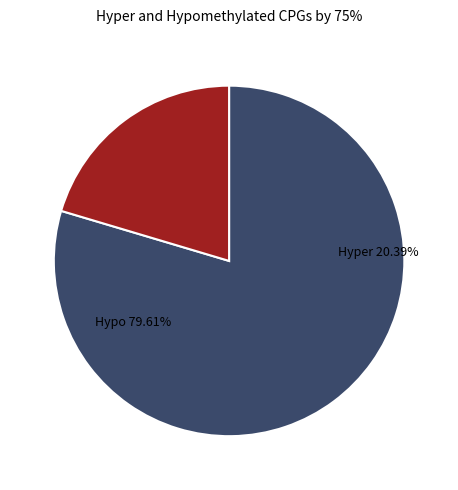

Does 4 represent more than half of the total?

No